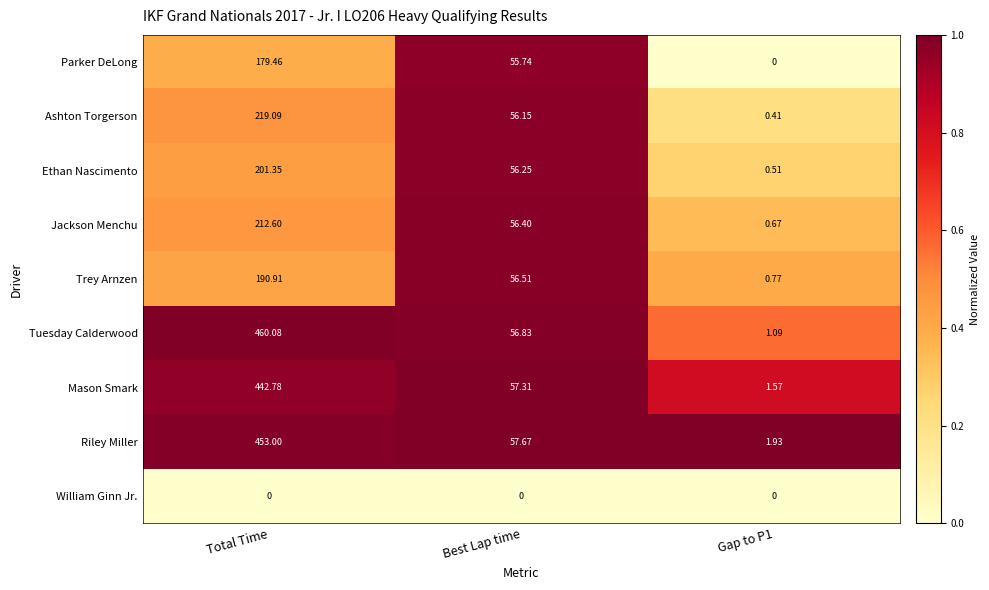

Rank the series at Total Time from lowest to highest value.

William Ginn Jr., Parker DeLong, Trey Arnzen, Ethan Nascimento, Jackson Menchu, Ashton Torgerson, Mason Smark, Riley Miller, Tuesday Calderwood